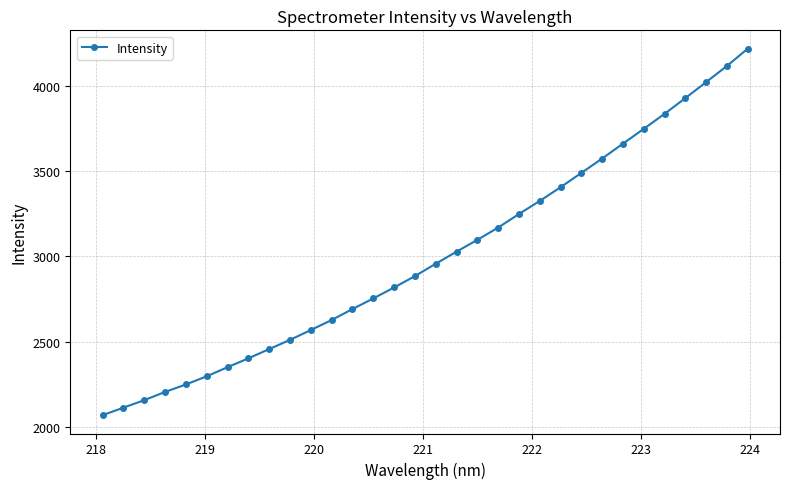

What is the sum of all values?

95973.6